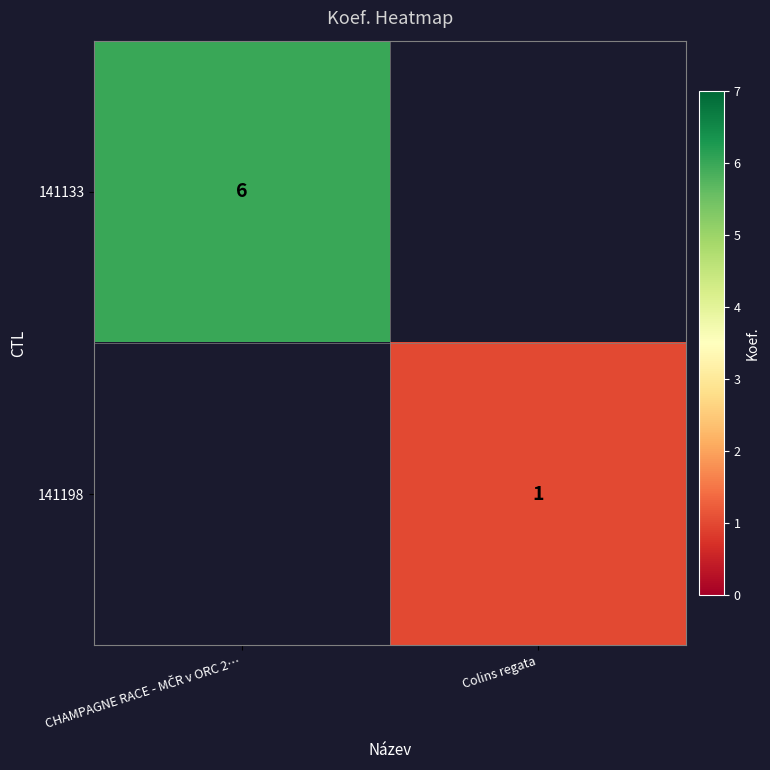

What is the greatest value displayed?

6.0